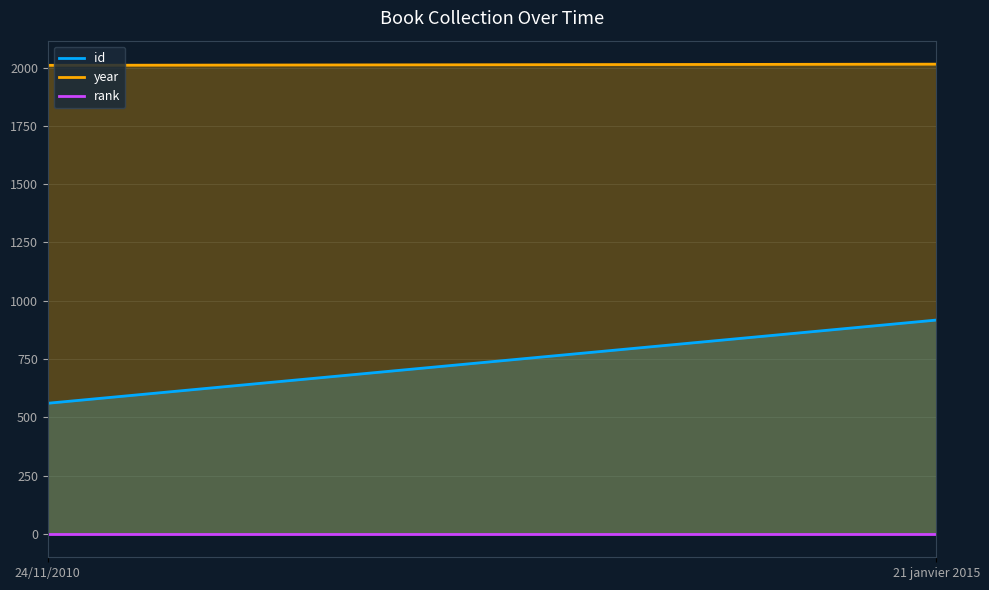

At which category is the sum across all series the highest?

21 janvier 2015